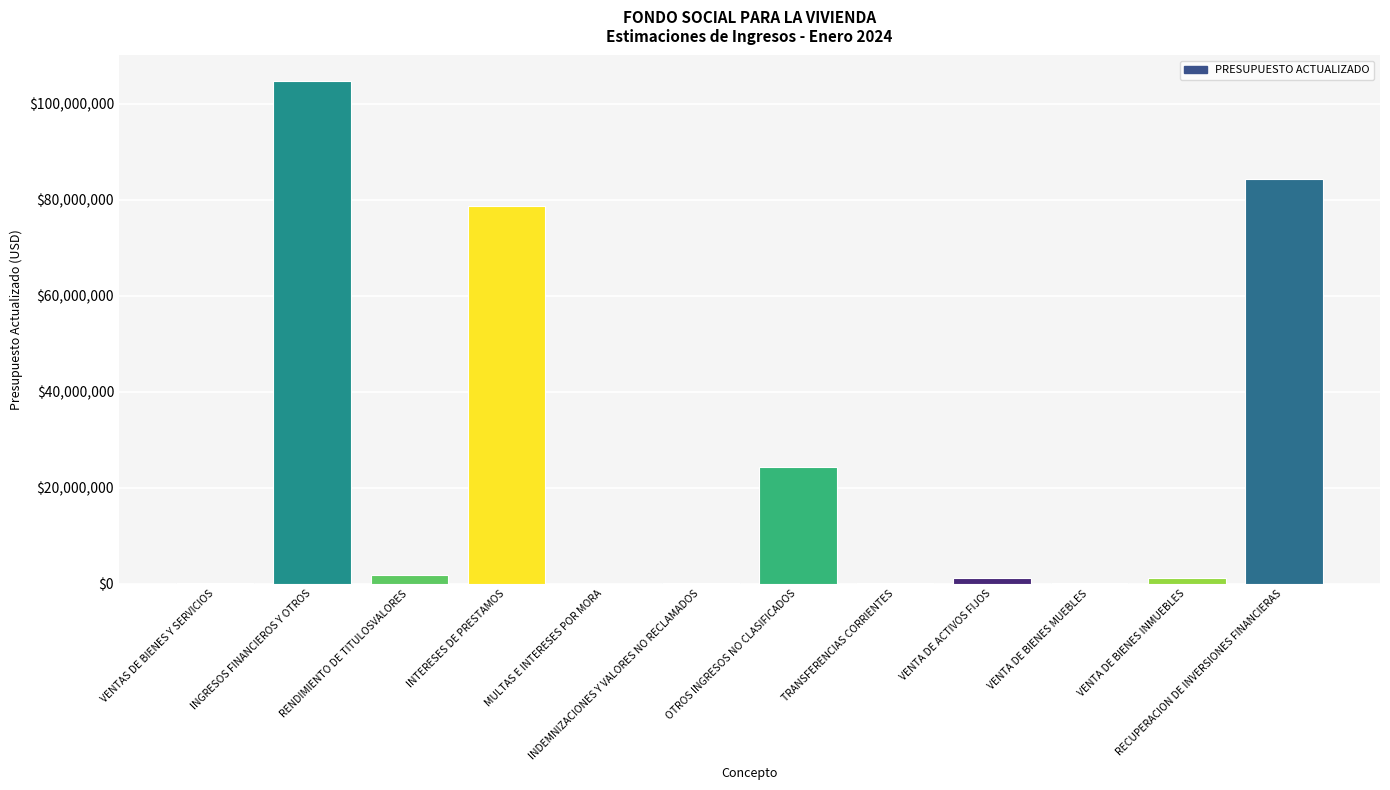

What is the sum of all values?

296169535